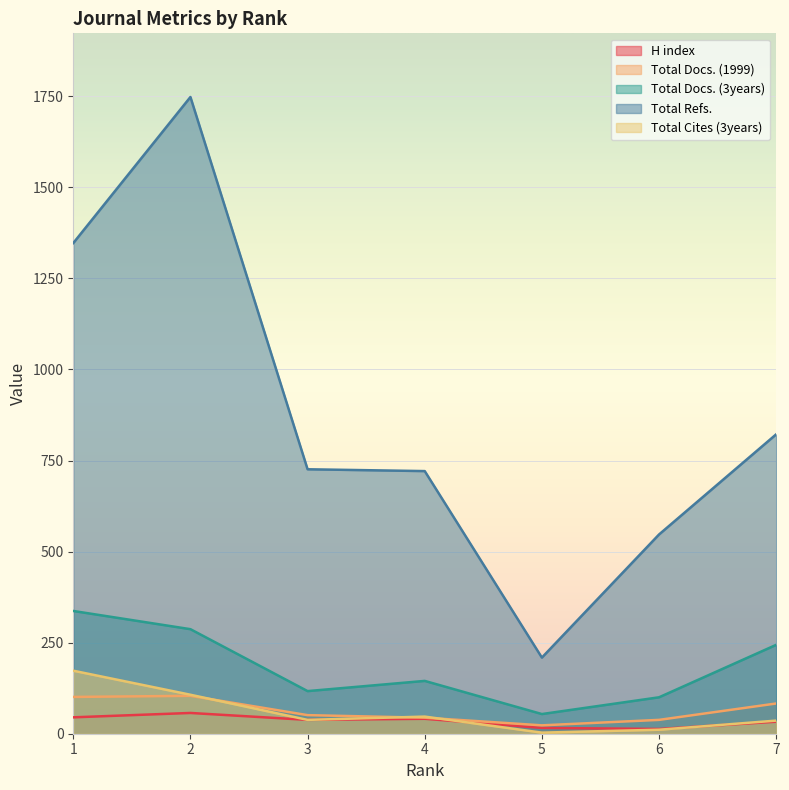

What is the value of the Total Refs. point at the 3rd from the left?

726